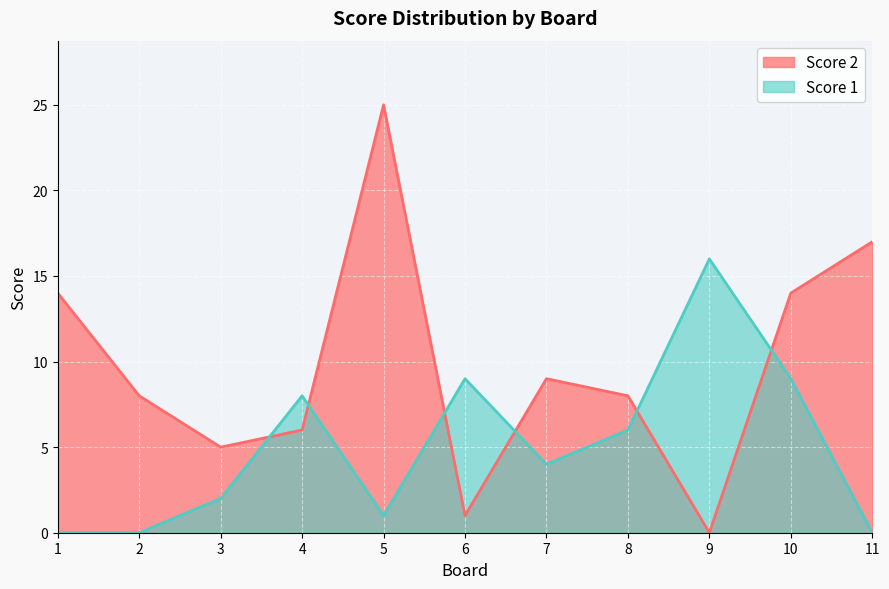

How many values in the Score 1 series exceed 4?

5